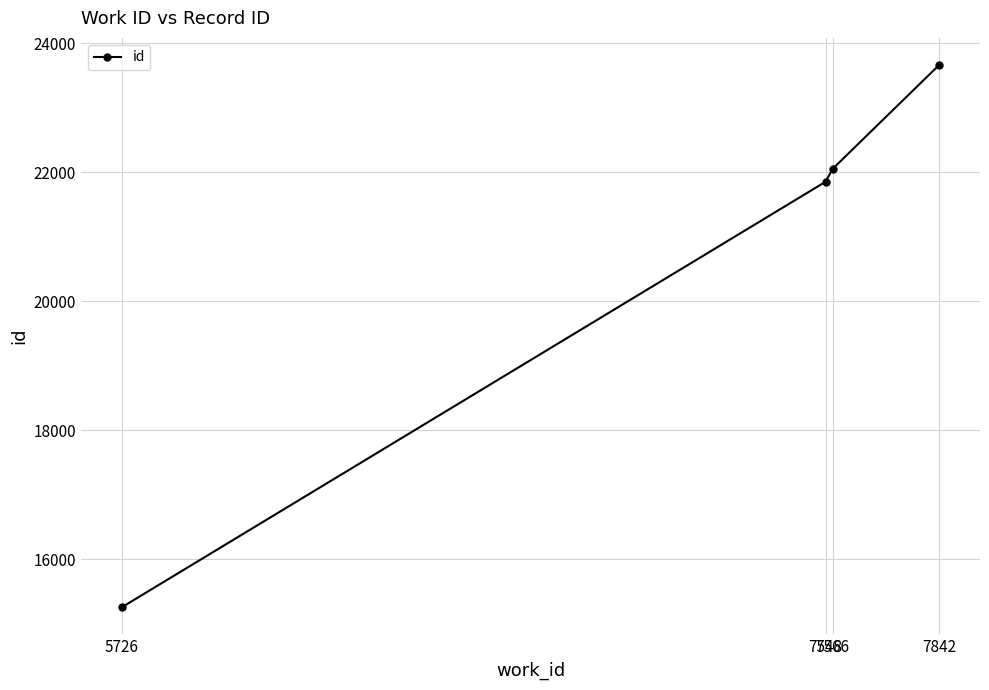

List the labels in order of value, largest first.

7842, 7566, 7548, 5726